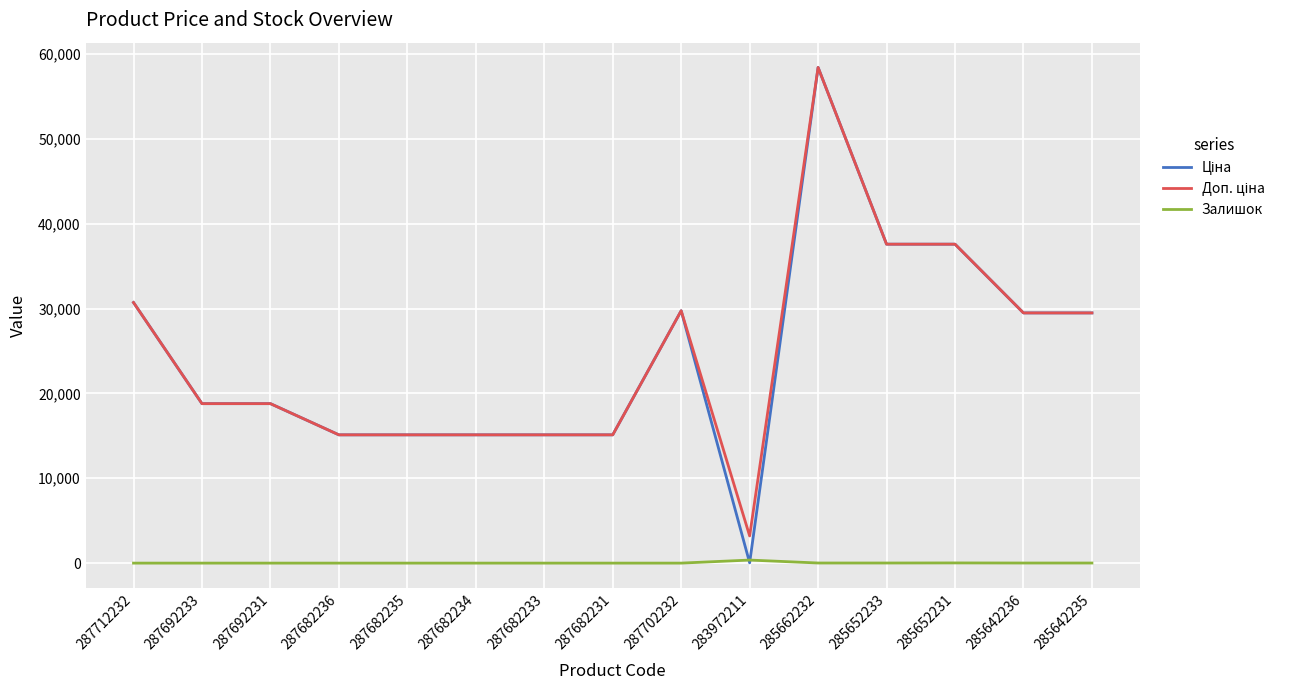

What is the maximum value shown in the chart?

58426.5